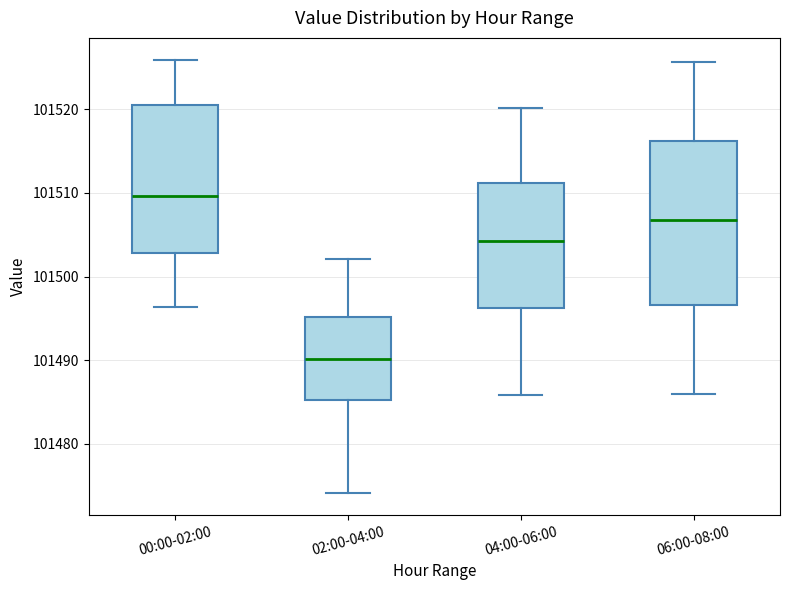

Which box has the lowest median line?

02:00-04:00